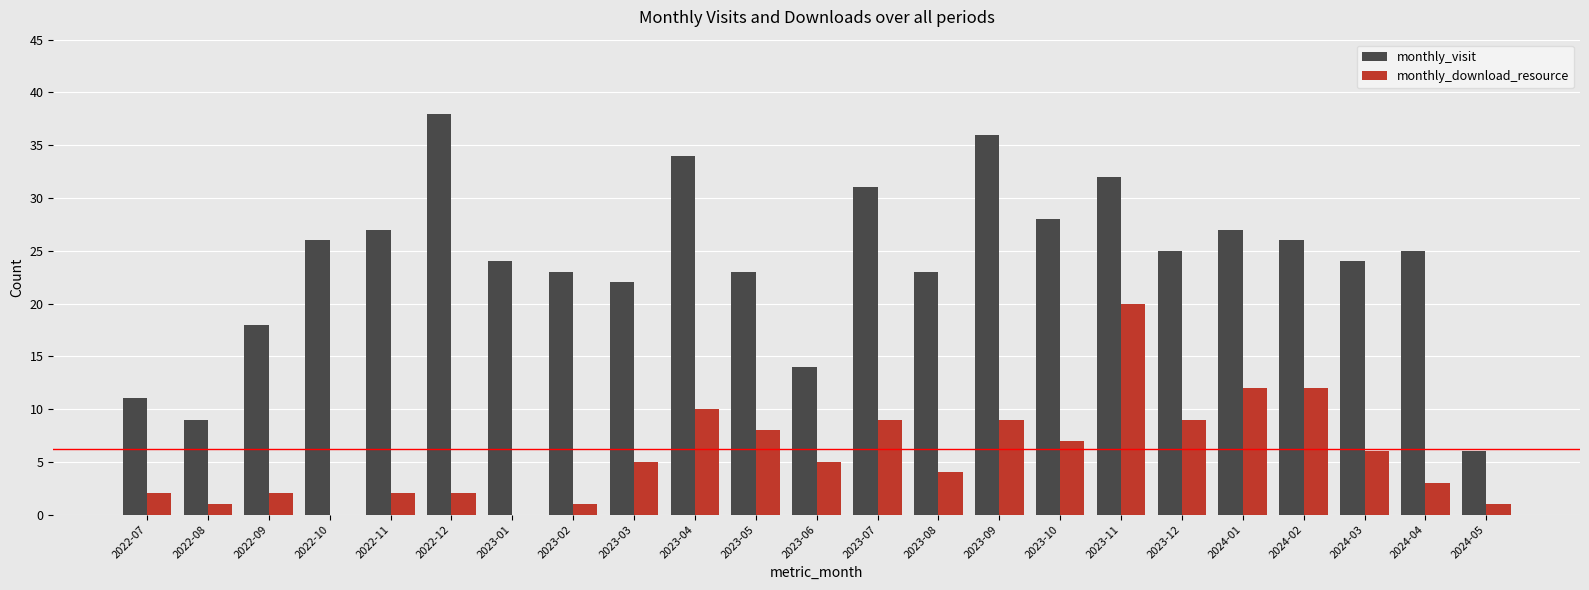

Which series changed the most between 2022-09 and 2024-04?

monthly_visit